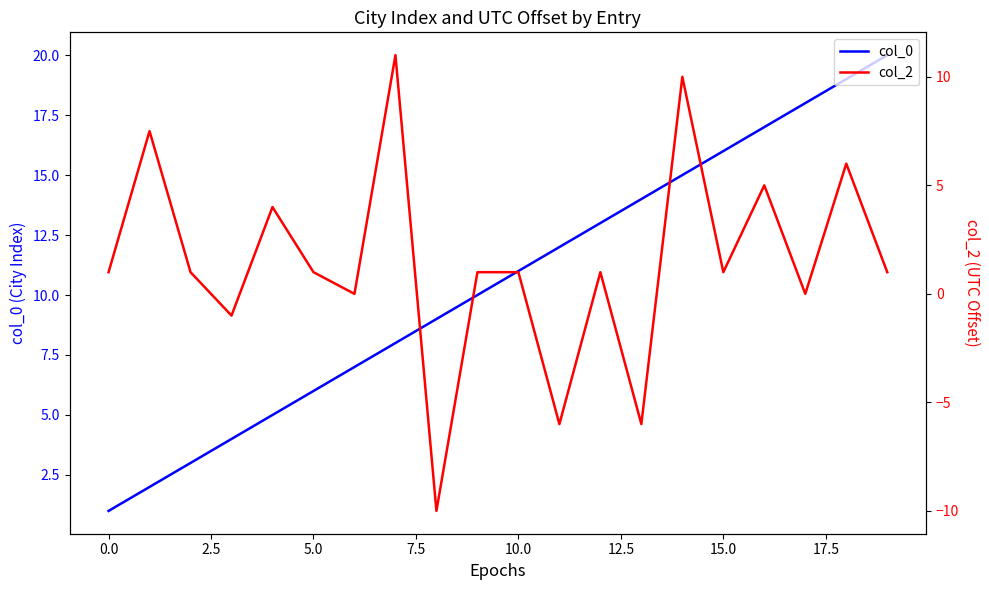

What is the label of the 2nd point from the right?

18